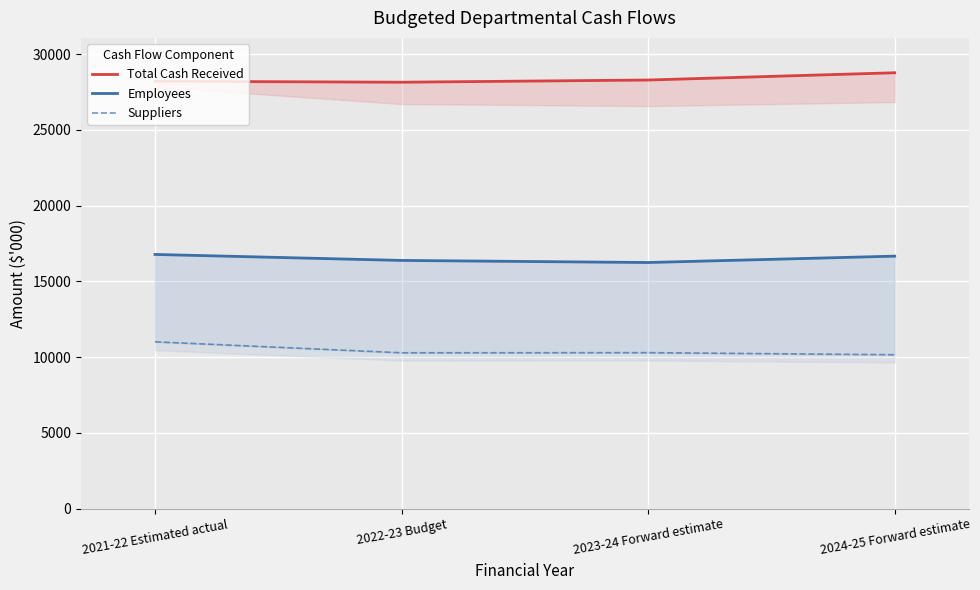

True or false: Suppliers has a value of 10287 at 2022-23 Budget.

True